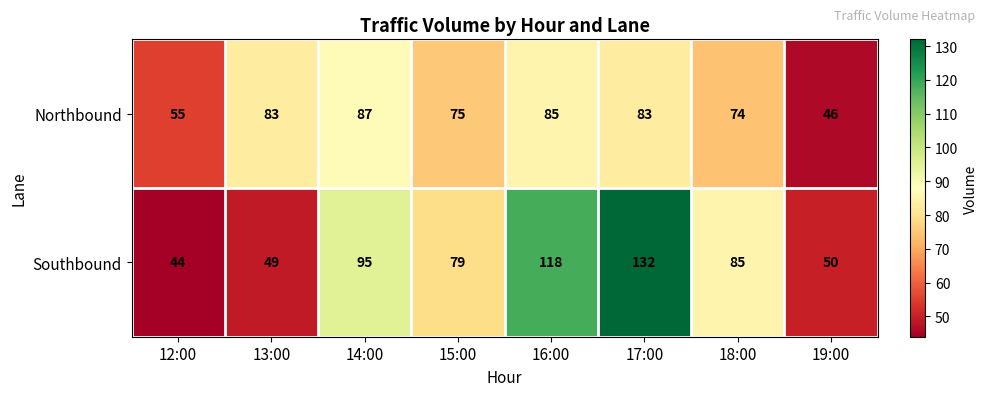

What is the sum of the Northbound values at 18:00 and 17:00?

157